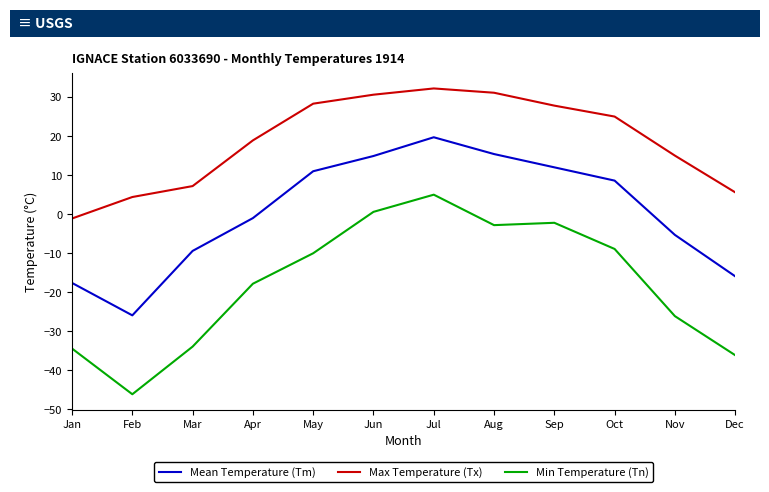

What is the sum of the Mean Temperature (Tm) values at Jun and Apr?

13.9